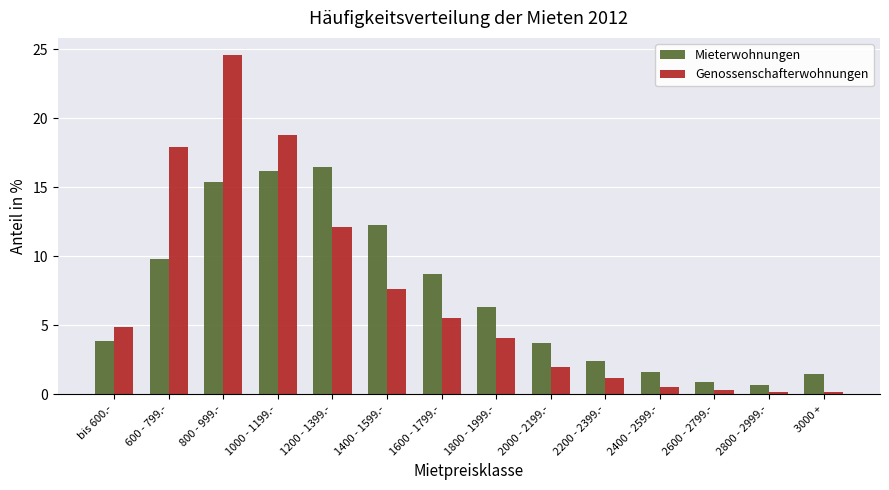

Which category has the highest value in the Mieterwohnungen series?

1200 - 1399.-